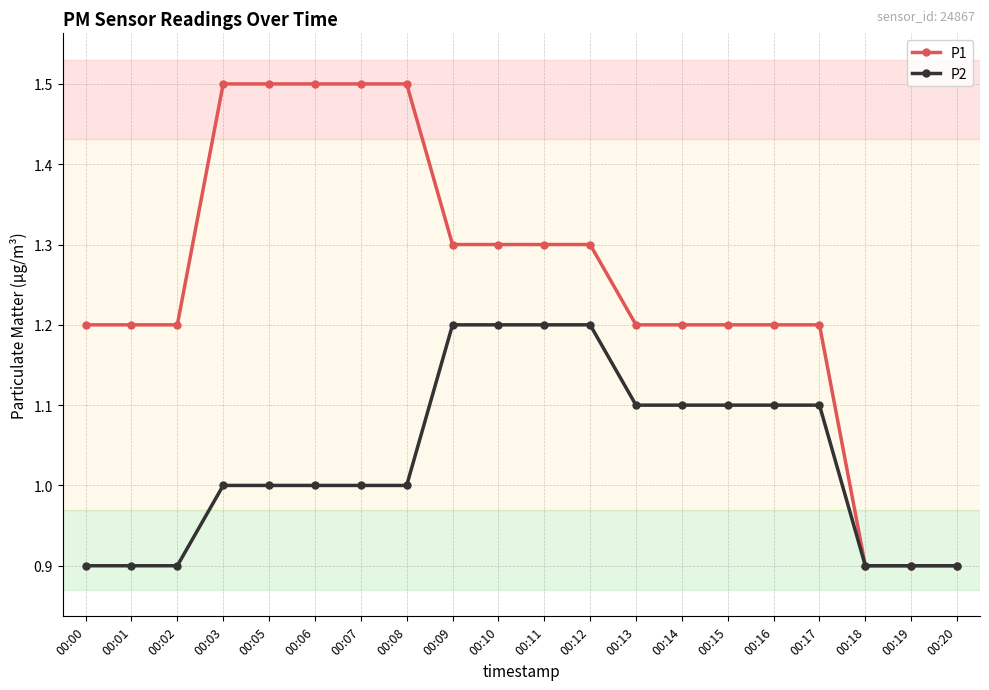

What is the maximum value shown in the chart?

1.5